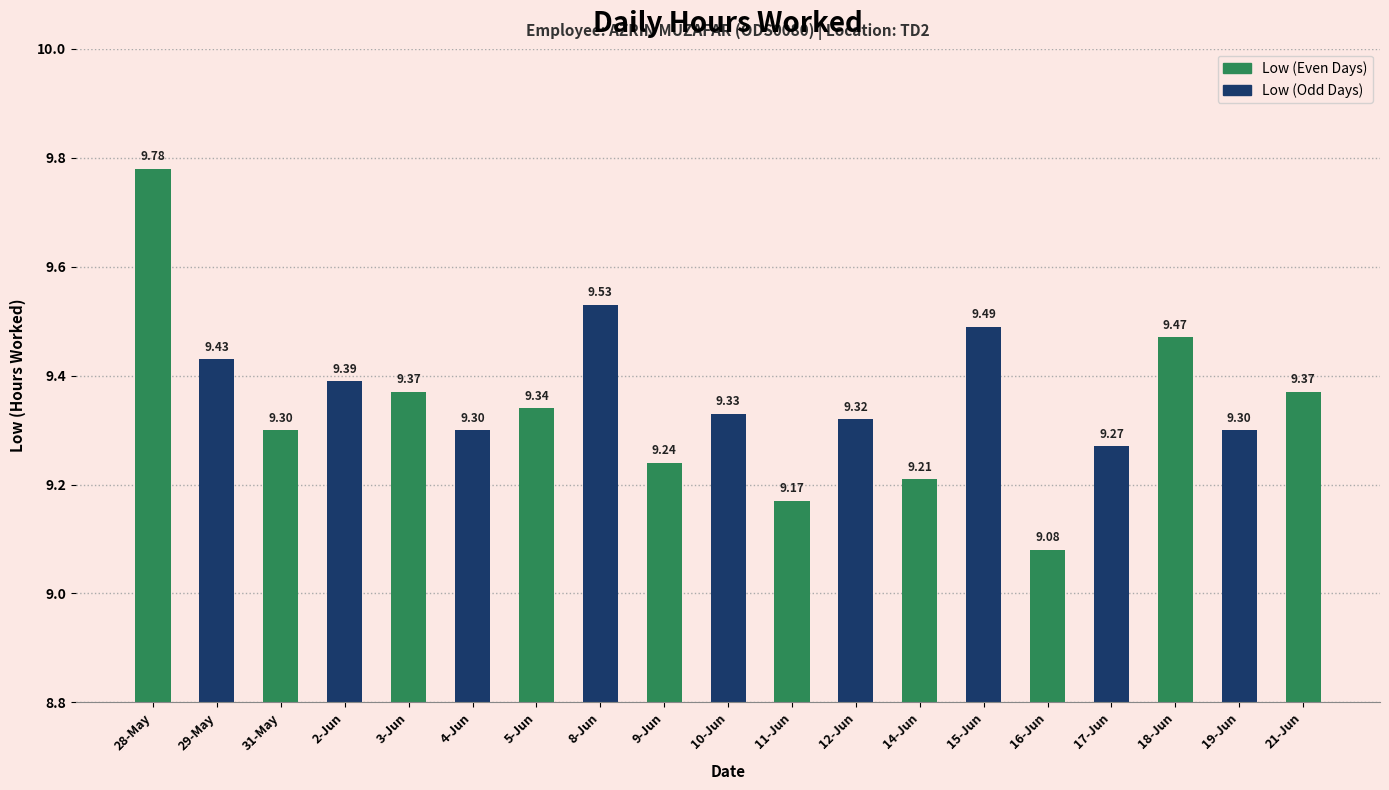

What is the average value?

9.4